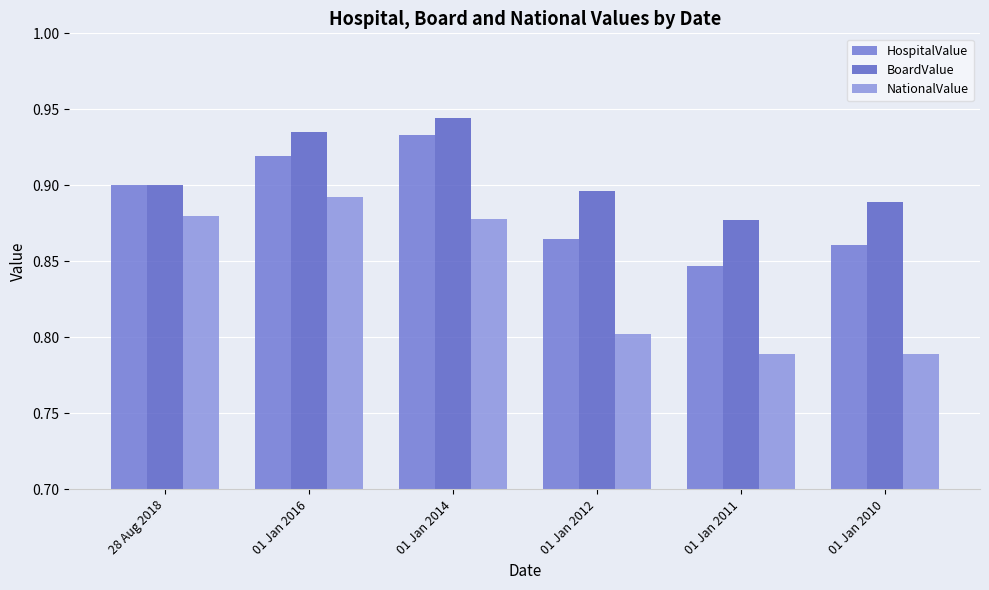

How many bars are there in total?

18